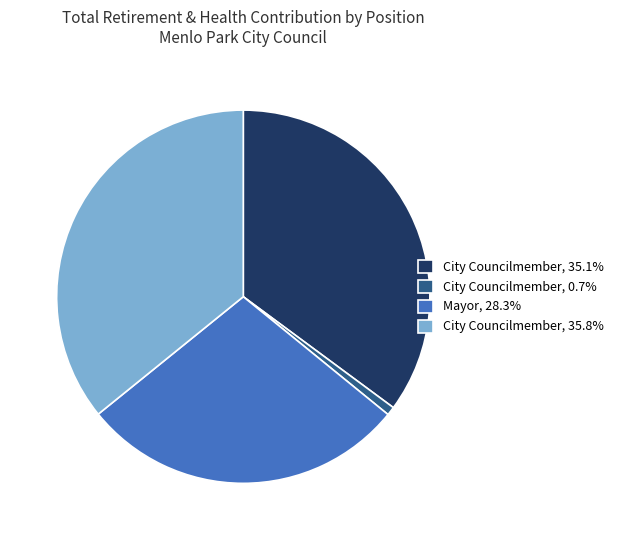

Does any single category account for the majority?

No